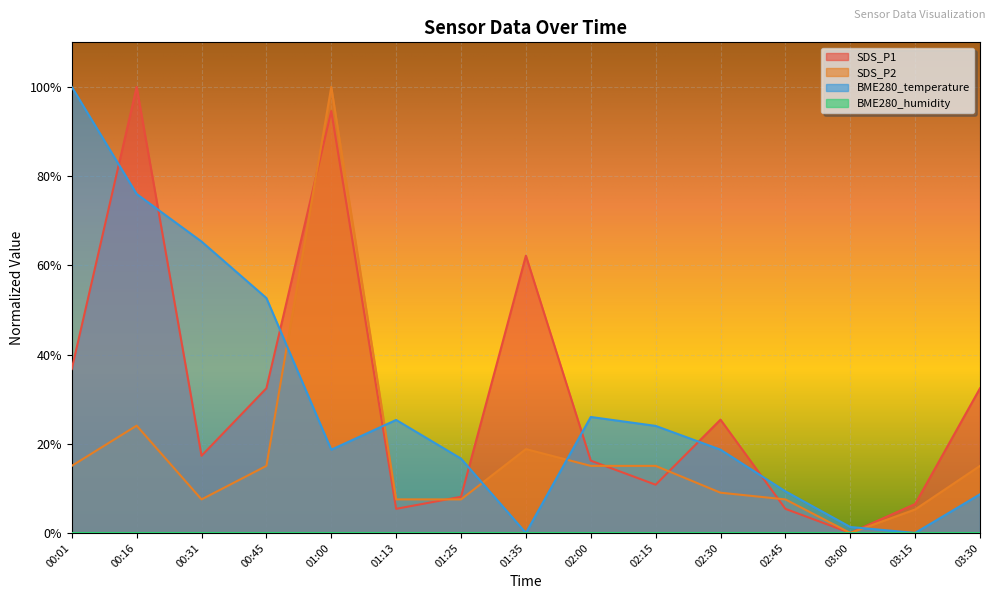

Where do SDS_P2 and BME280_temperature first cross each other?

00:45 and 01:00